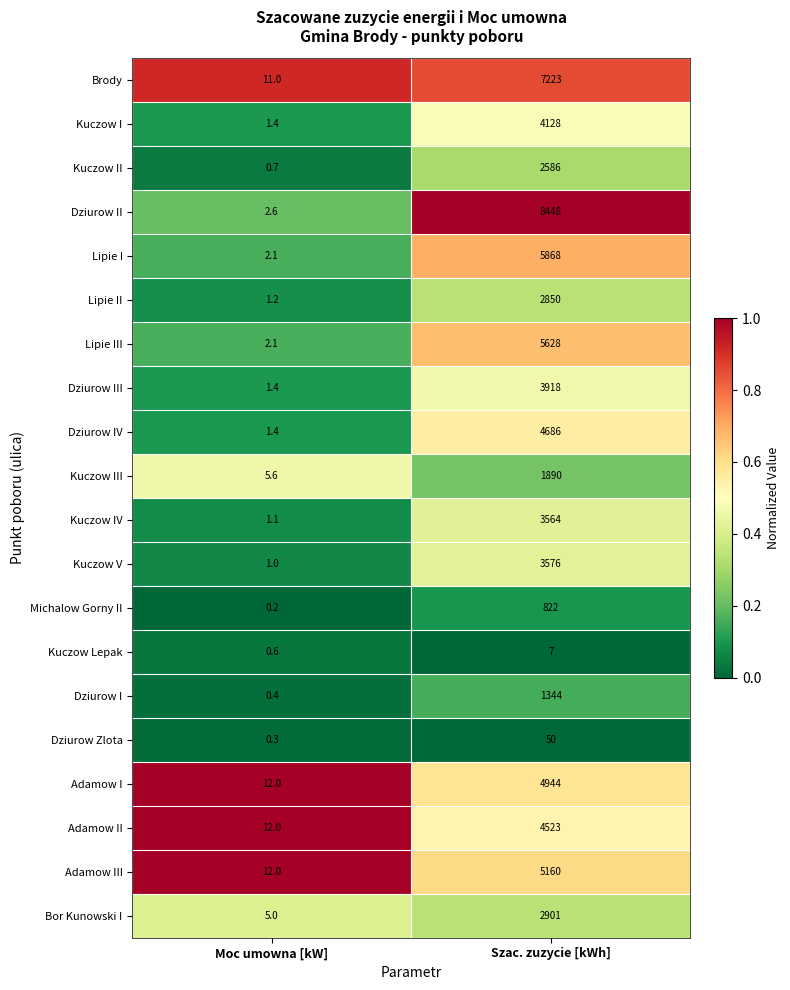

Which category has the lowest value in the Kuczow I series?

Moc umowna [kW]